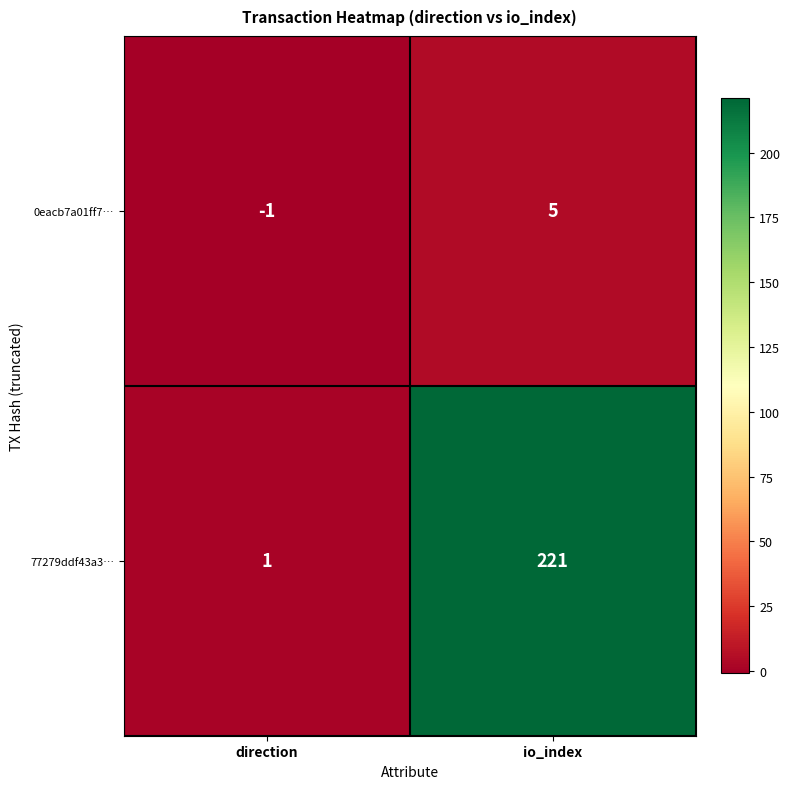

What is the difference between the 77279ddf43a3… values at direction and io_index?

220